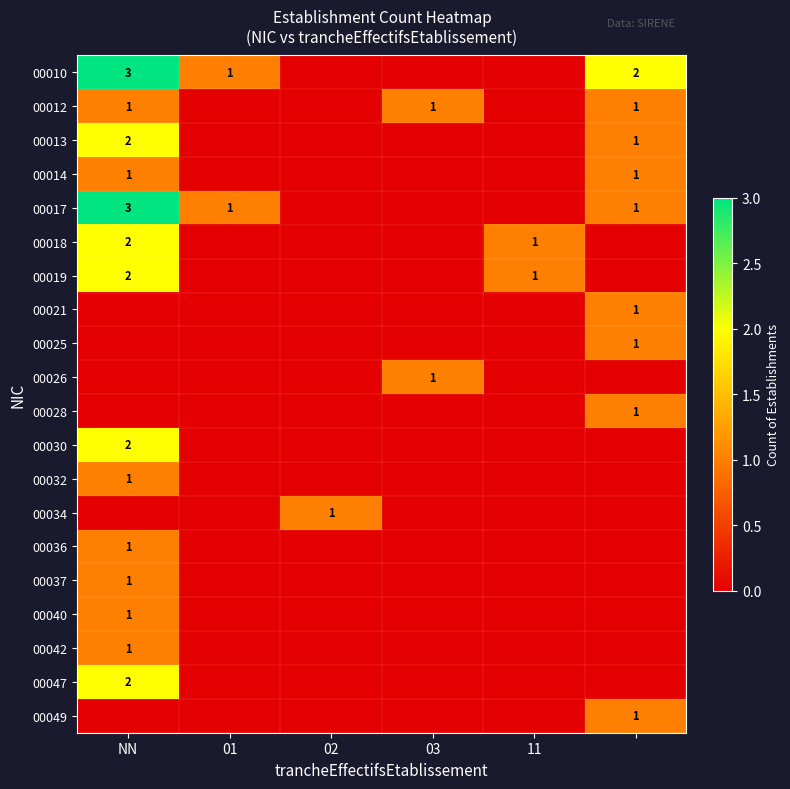

What is the spread (max minus min) of values at 03?

1